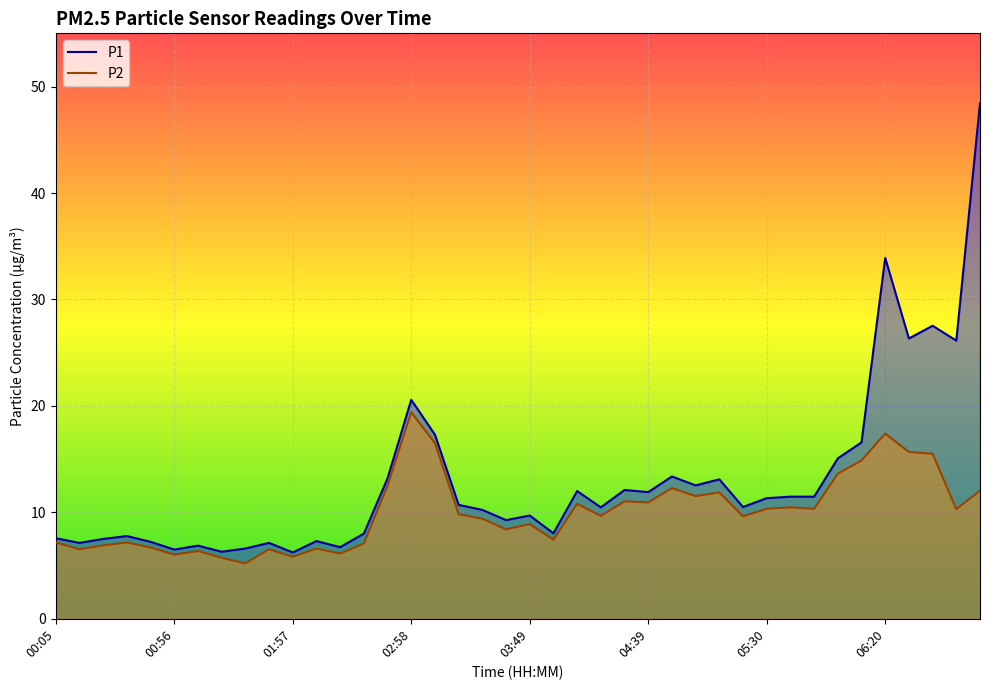

What is the average value of the P2 series?

10.0